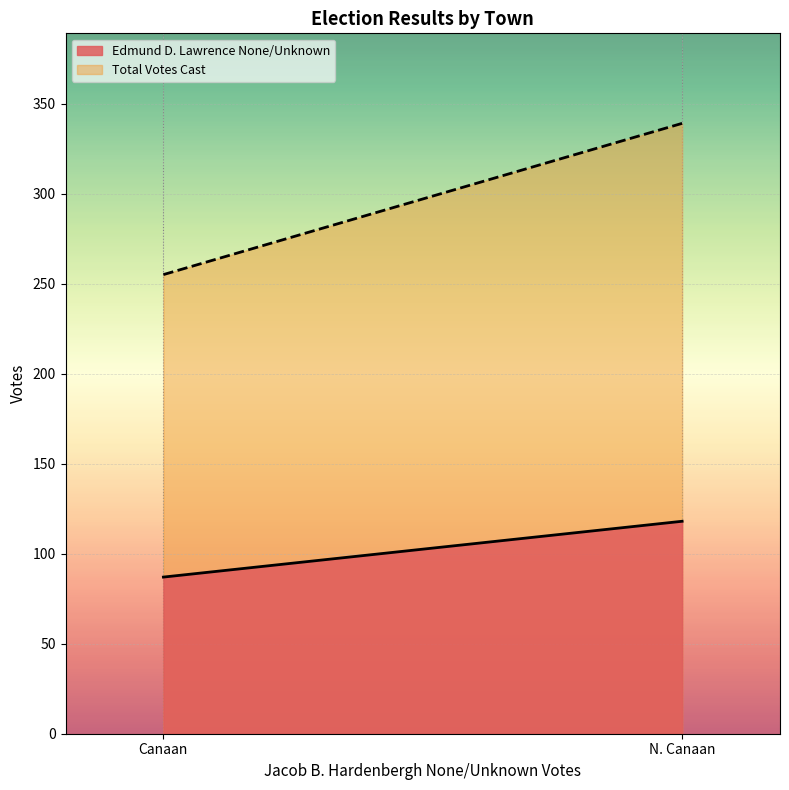

Which has a higher value, Canaan or N. Canaan?

N. Canaan